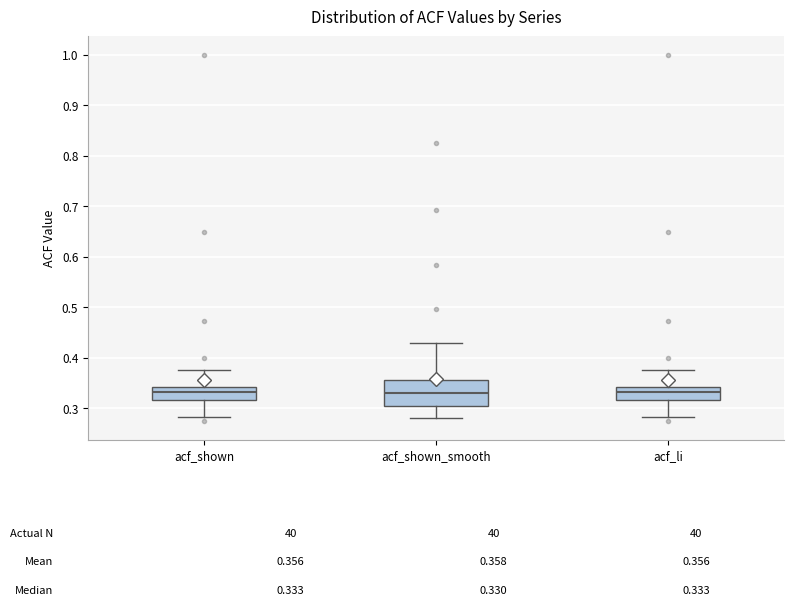

Which box is the tallest, from its lower edge to its upper edge?

acf_shown_smooth